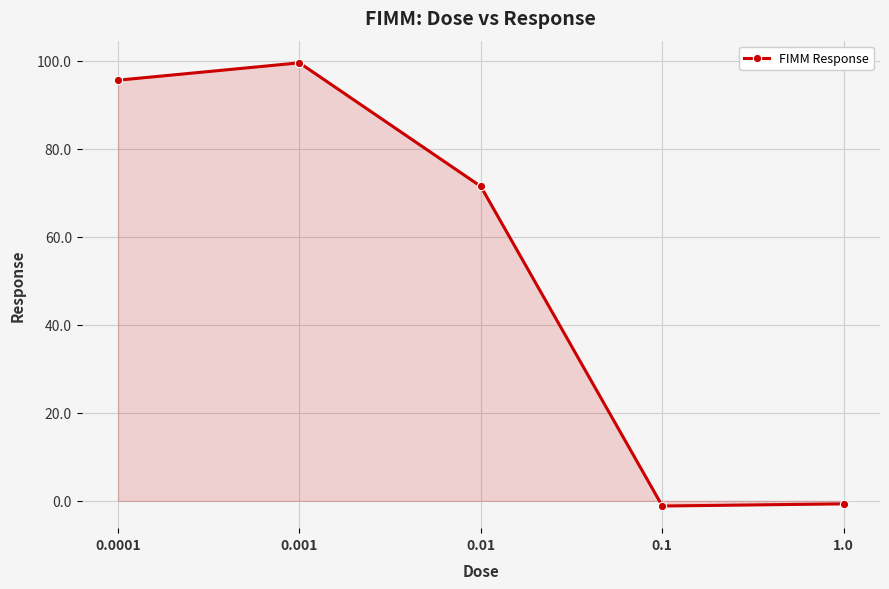

What is the average value?

53.0